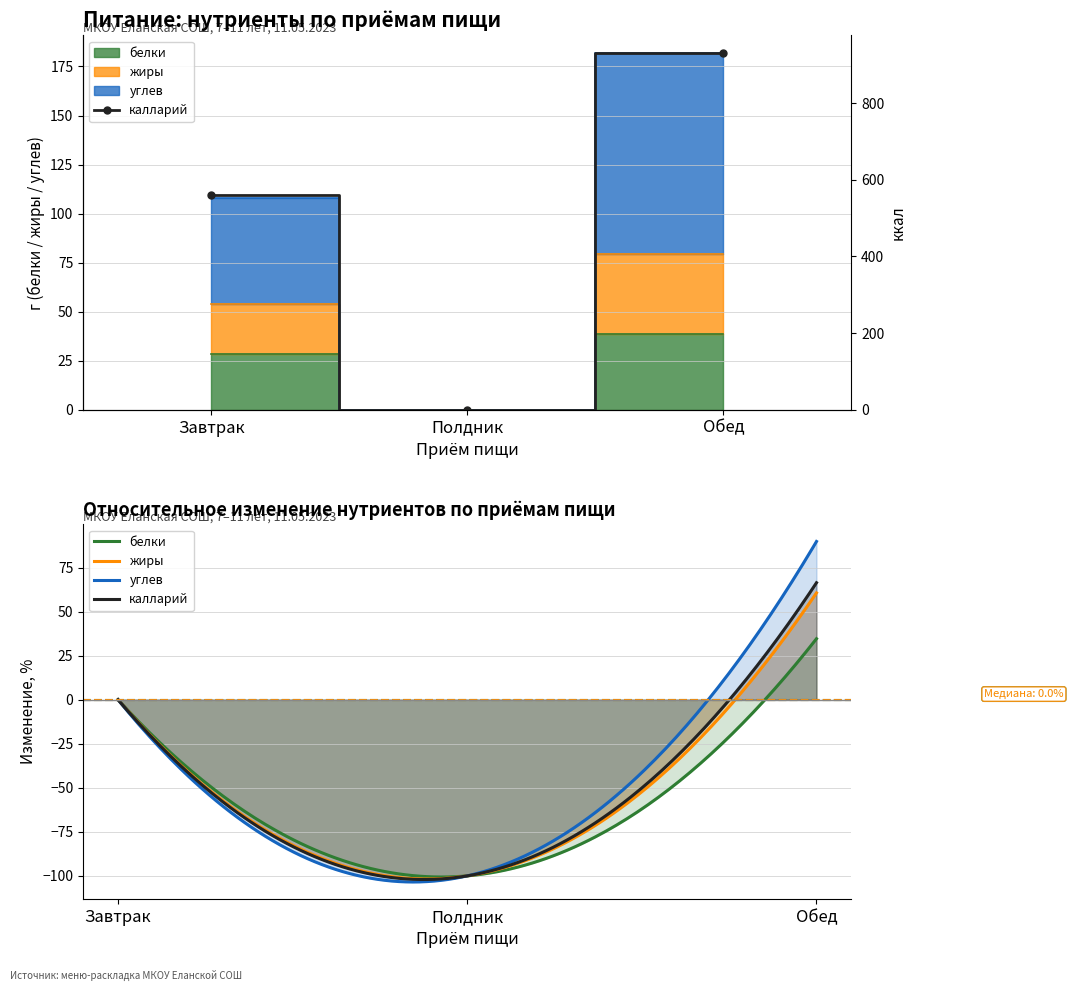

At which label is углев closest to 90?

Завтрак